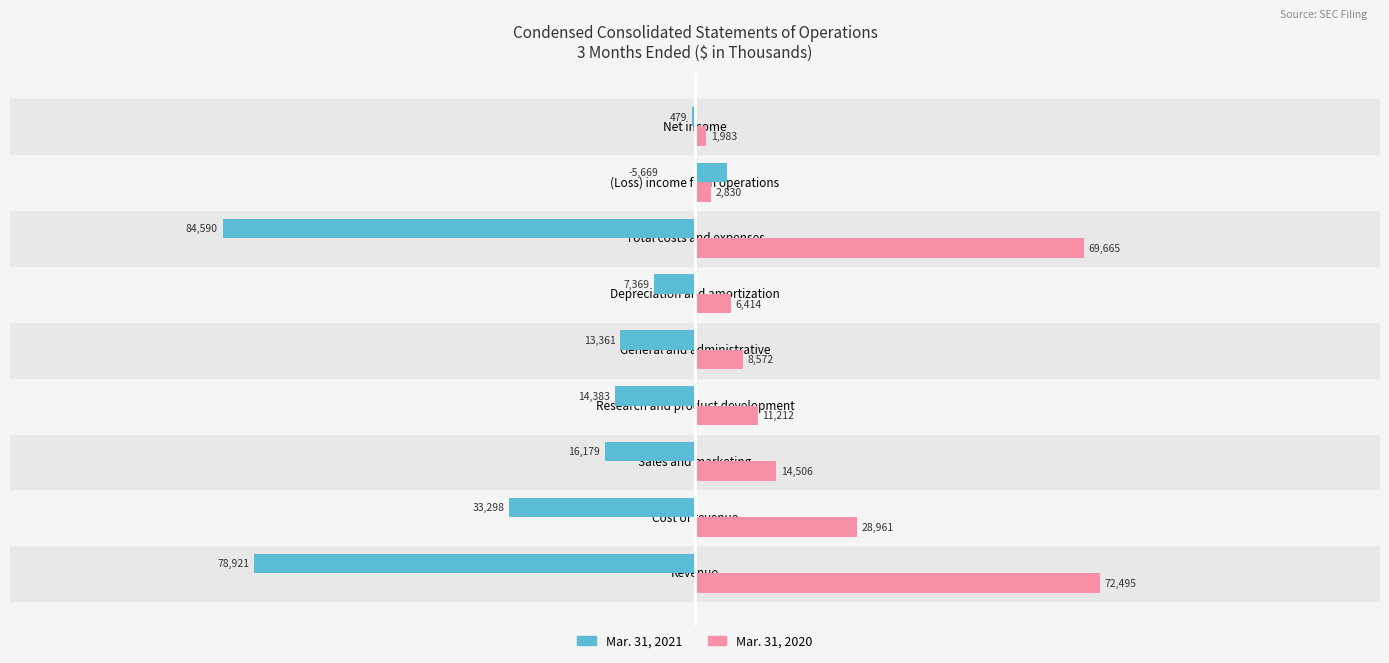

The value of Mar. 31, 2020 at Revenue is 119807. True or false?

False